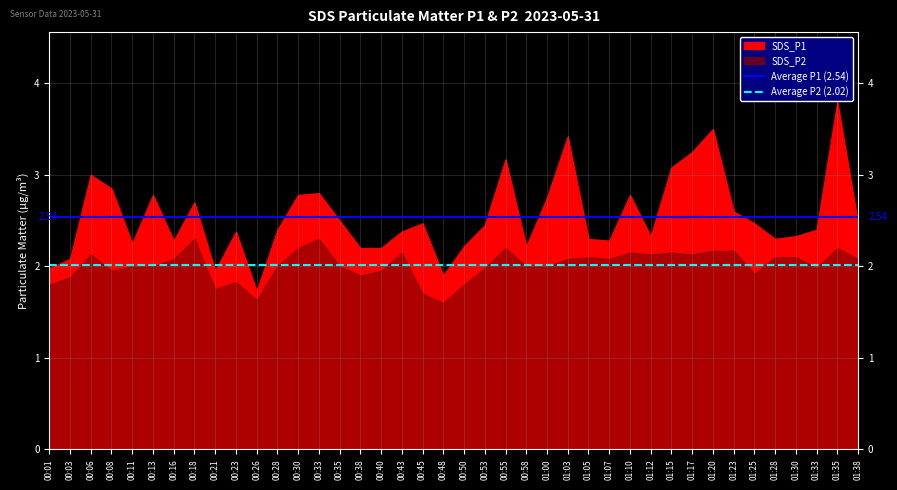

True or false: Average P2 (2.02) and Average P1 (2.54) cross at least once.

False